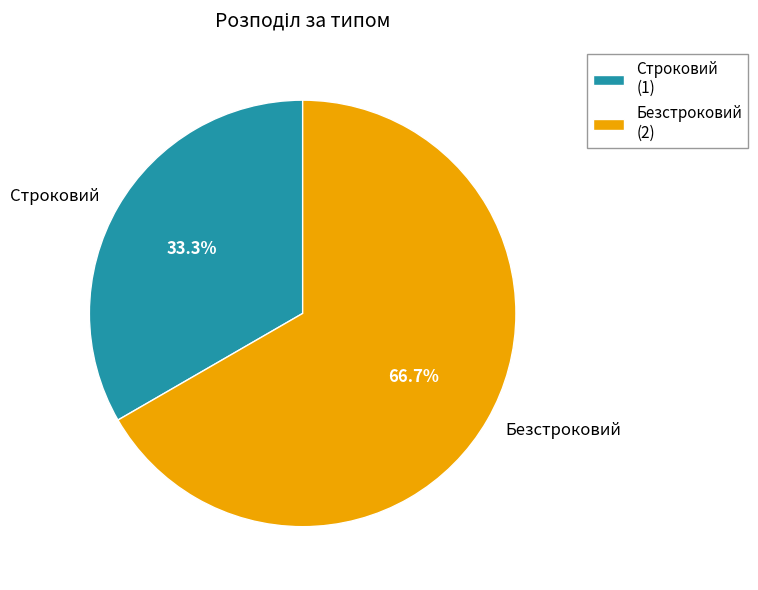

The Строковий slice represents 27% of the pie. True or false?

False